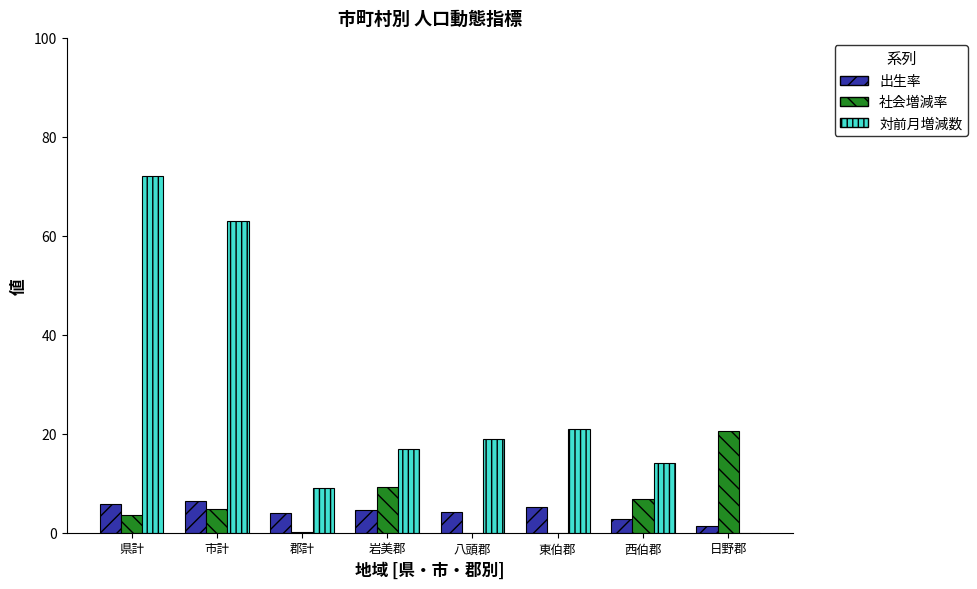

Which series changed the most between 市計 and 日野郡?

対前月増減数